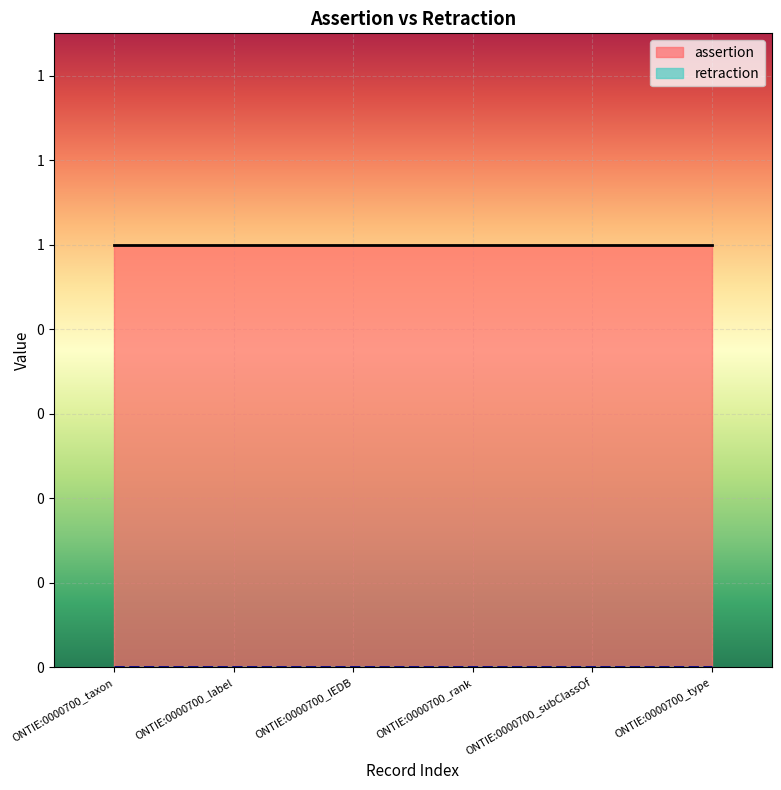

Reading left to right, transcribe all the data shown in this chart.

assertion: 1	1	1	1	1	1
retraction: 0	0	0	0	0	0